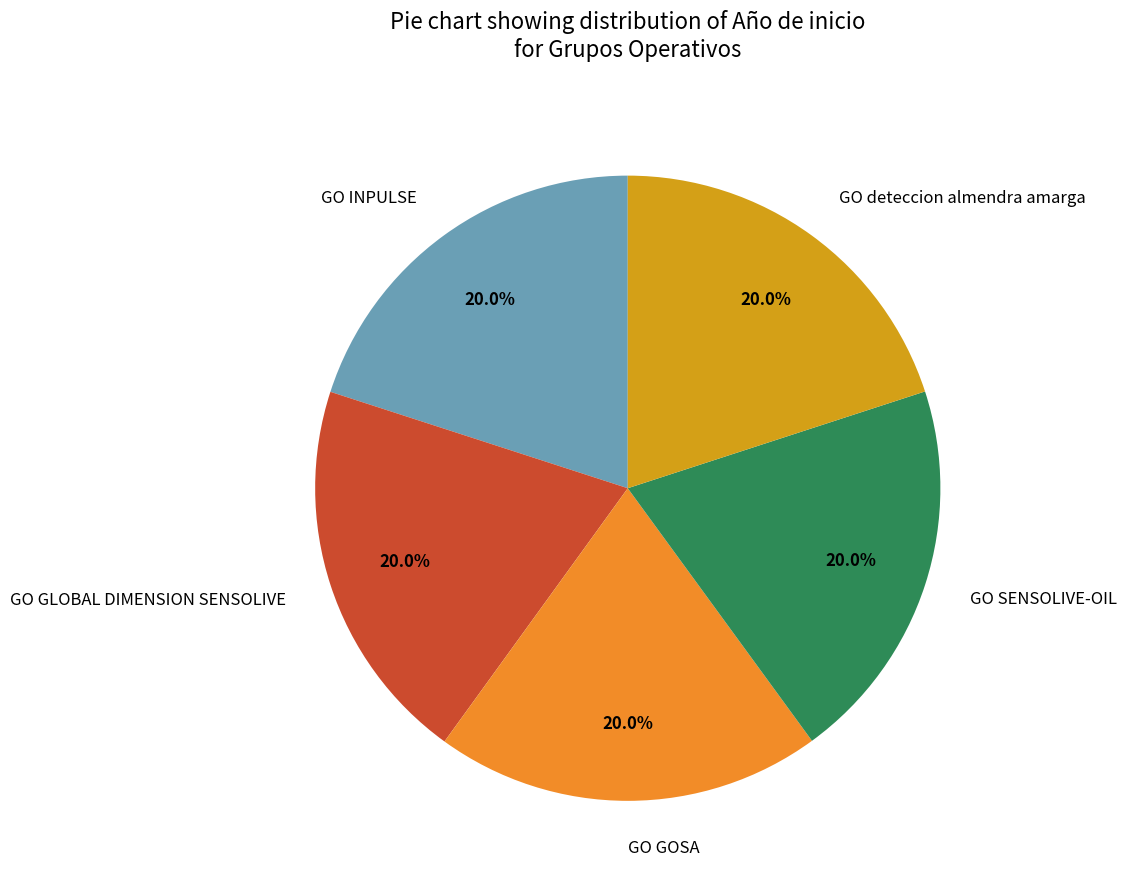

Does any single category account for the majority?

No